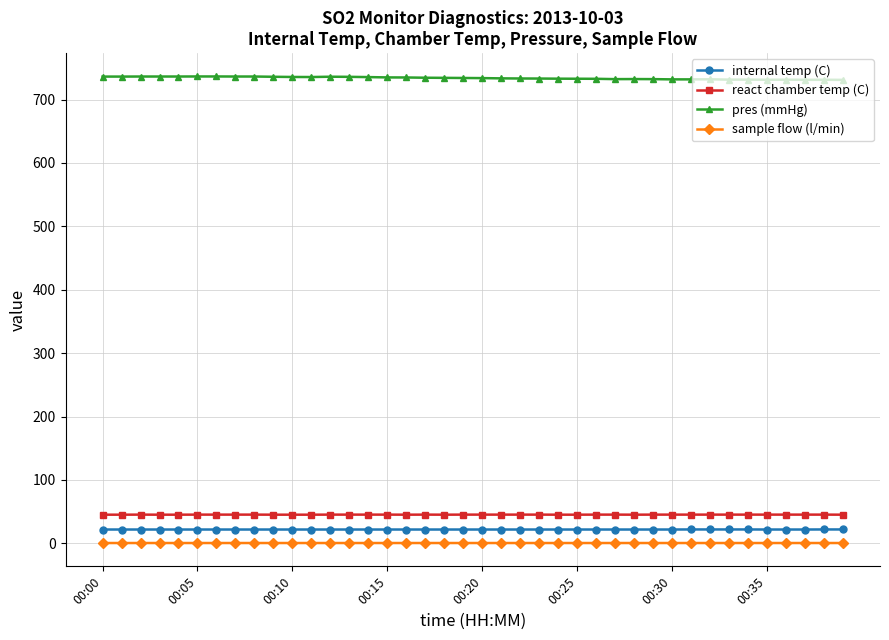

True or false: sample flow (l/min) and react chamber temp (C) intersect in this chart.

False